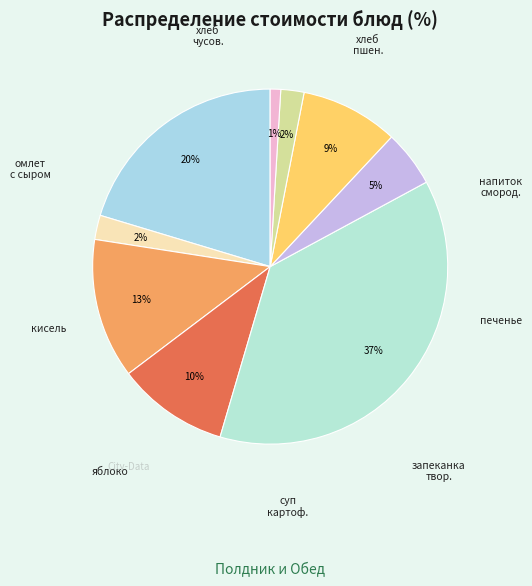

How many slices are in this pie chart?

9